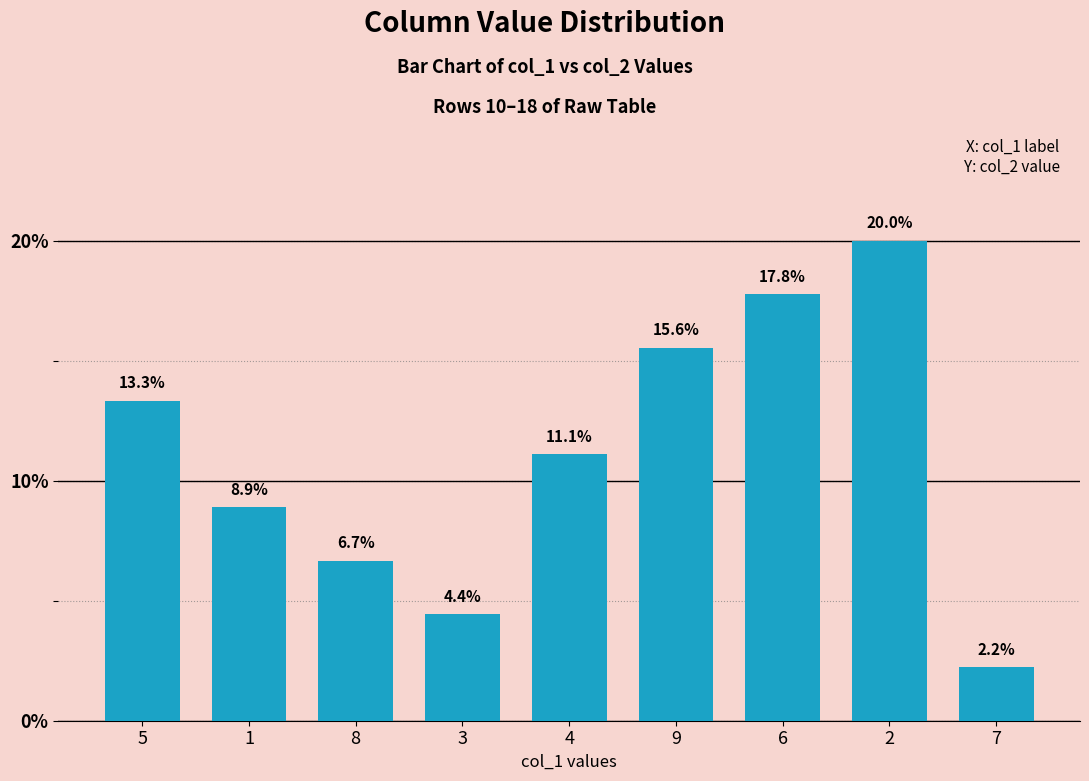

Which has a higher value, 7 or 2?

2